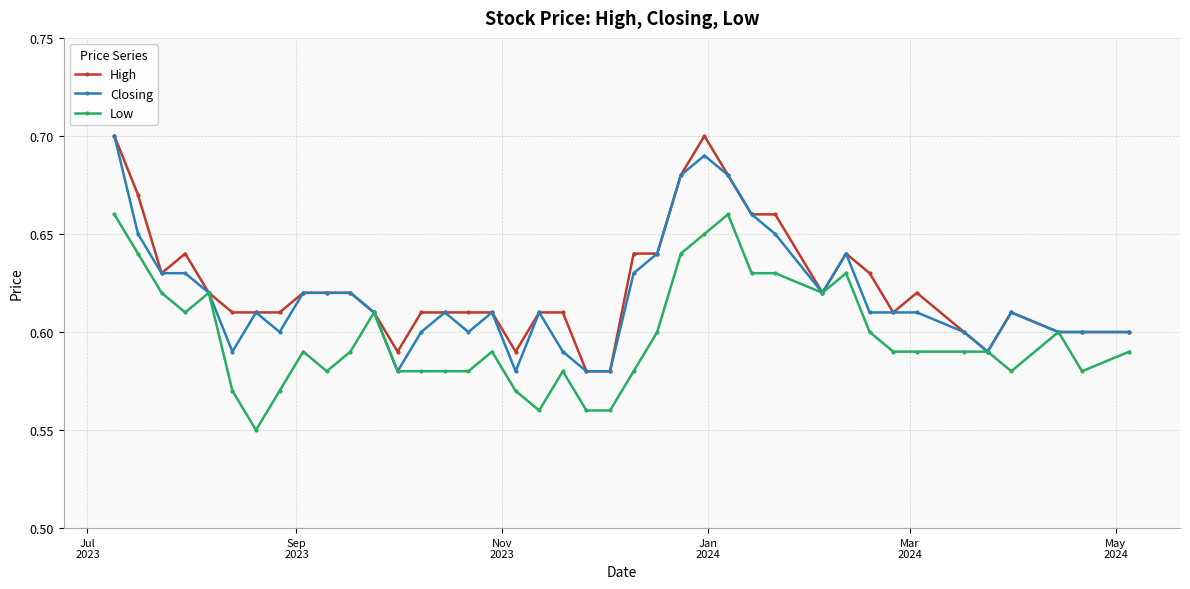

True or false: Low has more than 1 interior local peaks.

True